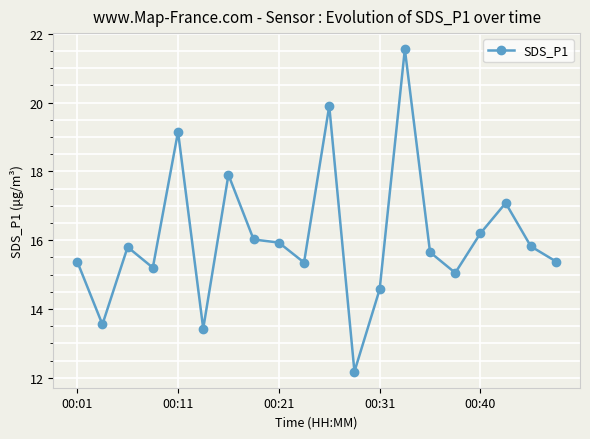

What is the sum of all values?

321.1